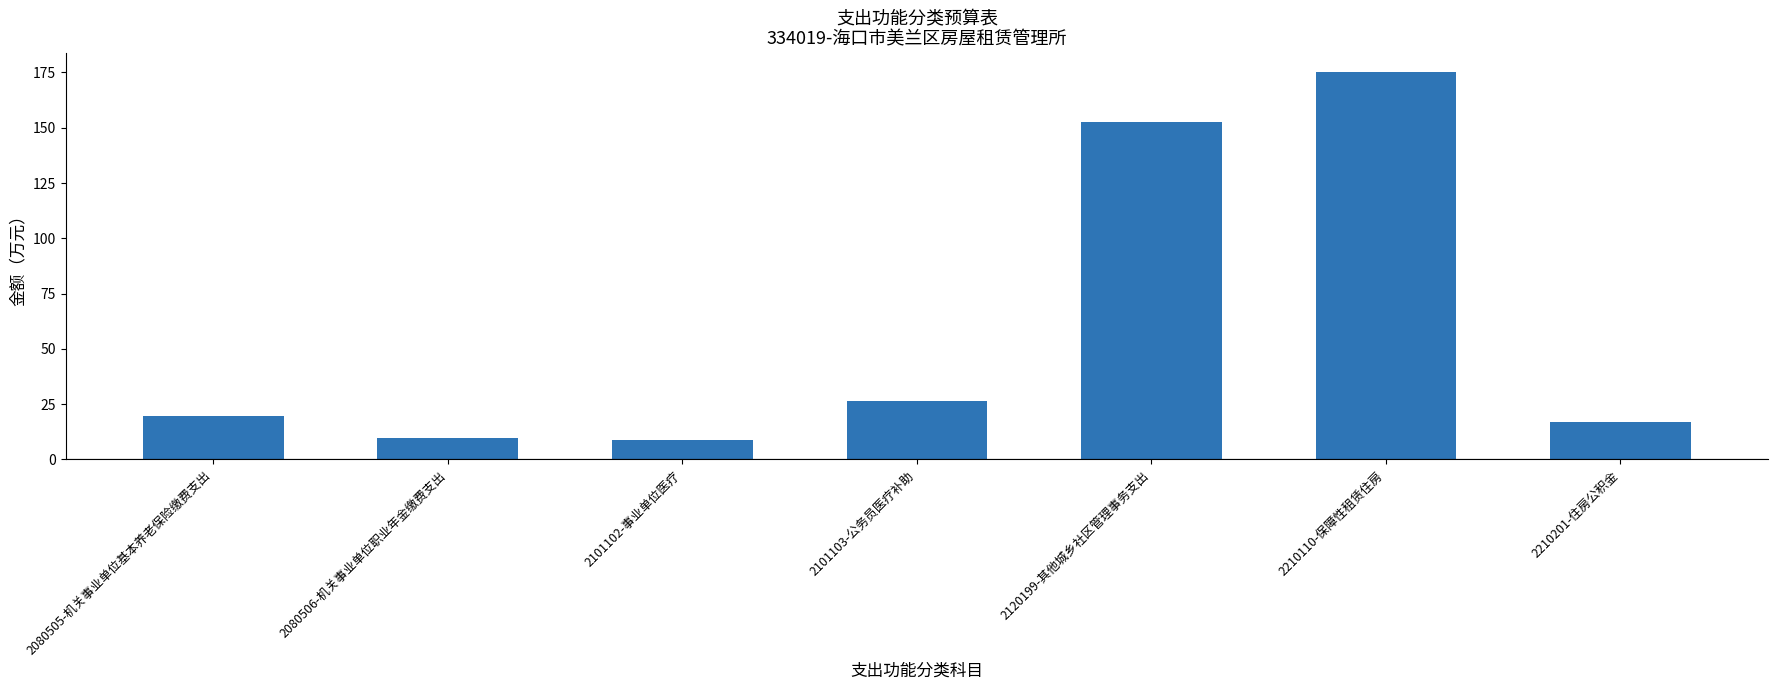

Which category has the highest value across all series?

2210110-保障性租赁住房